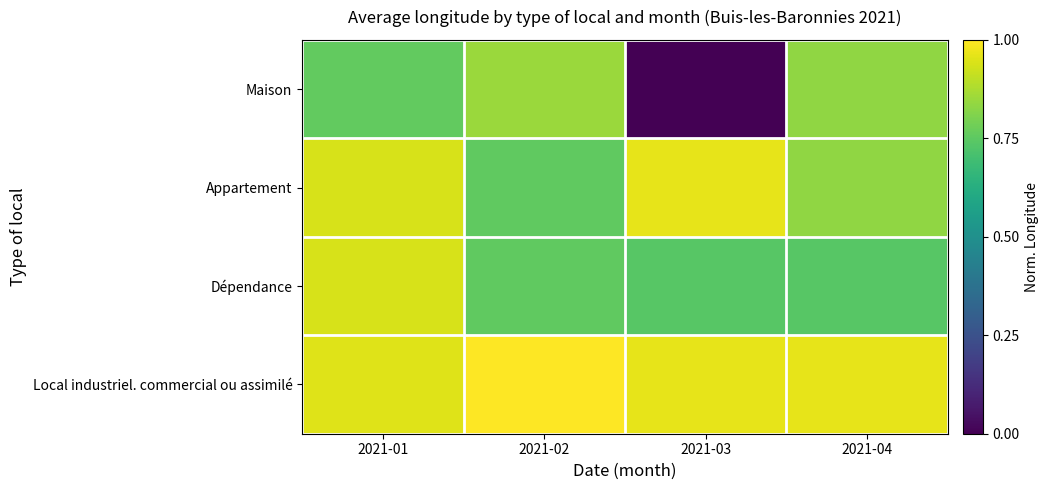

List the series in order of their peak value, lowest first.

Maison, Dépendance, Appartement, Local industriel. commercial ou assimilé